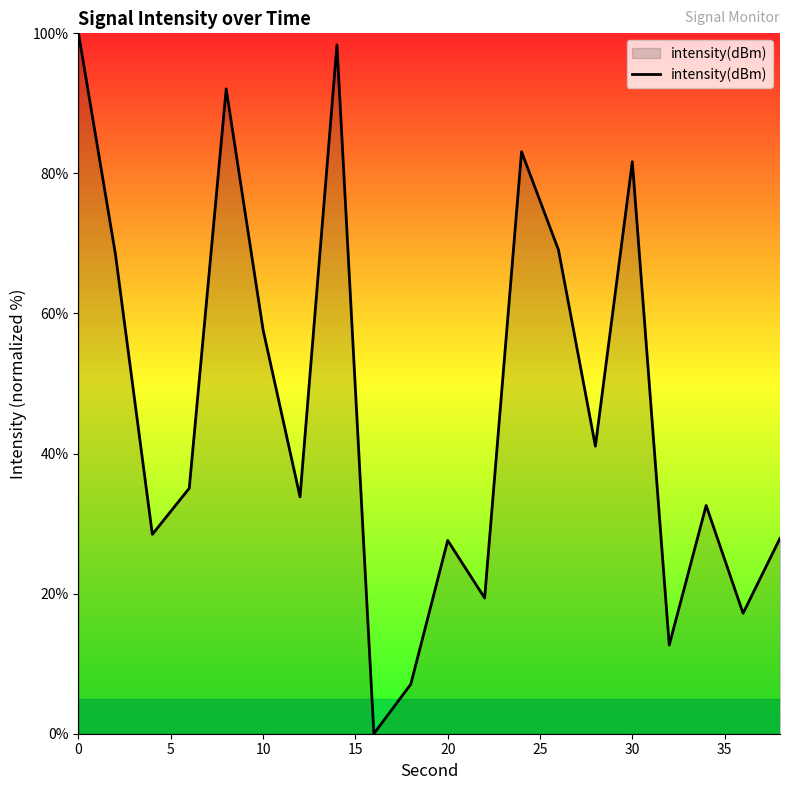

What is the greatest value displayed?

100.0